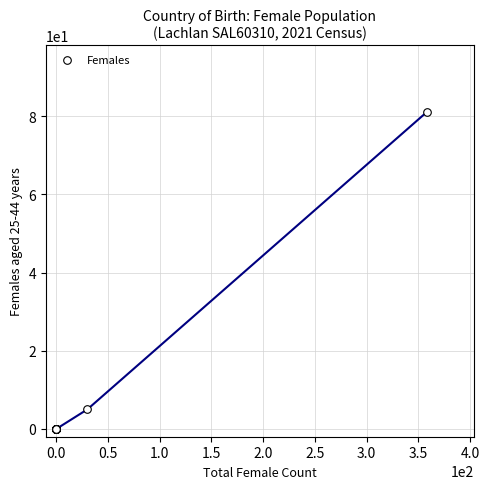

What Y value in the scatter plot is closest to 40?

5